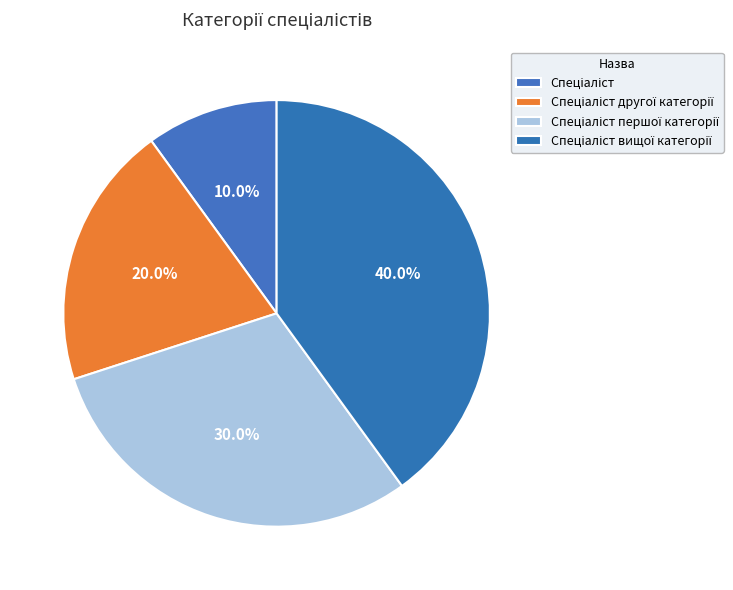

Count the number of slices in the pie.

4